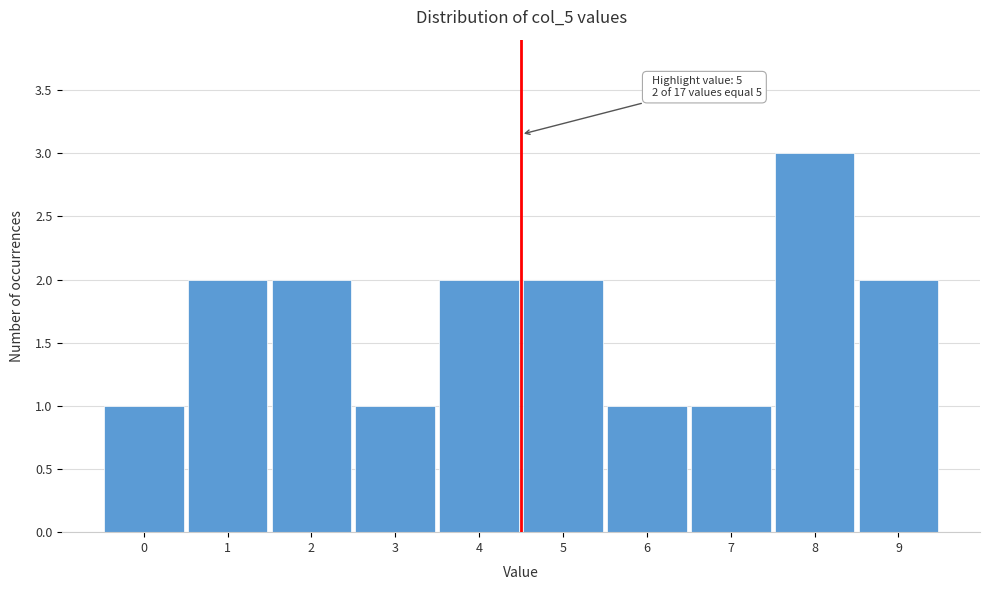

Reading left to right, what are all the values shown in this chart?

1	2	2	1	2	2	1	1	3	2